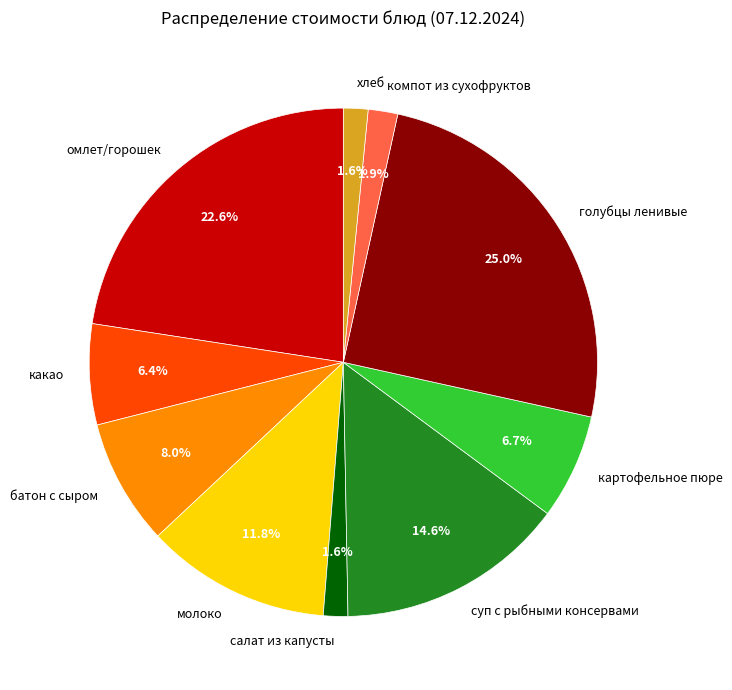

What portion of the pie excludes батон с сыром?

92.0%